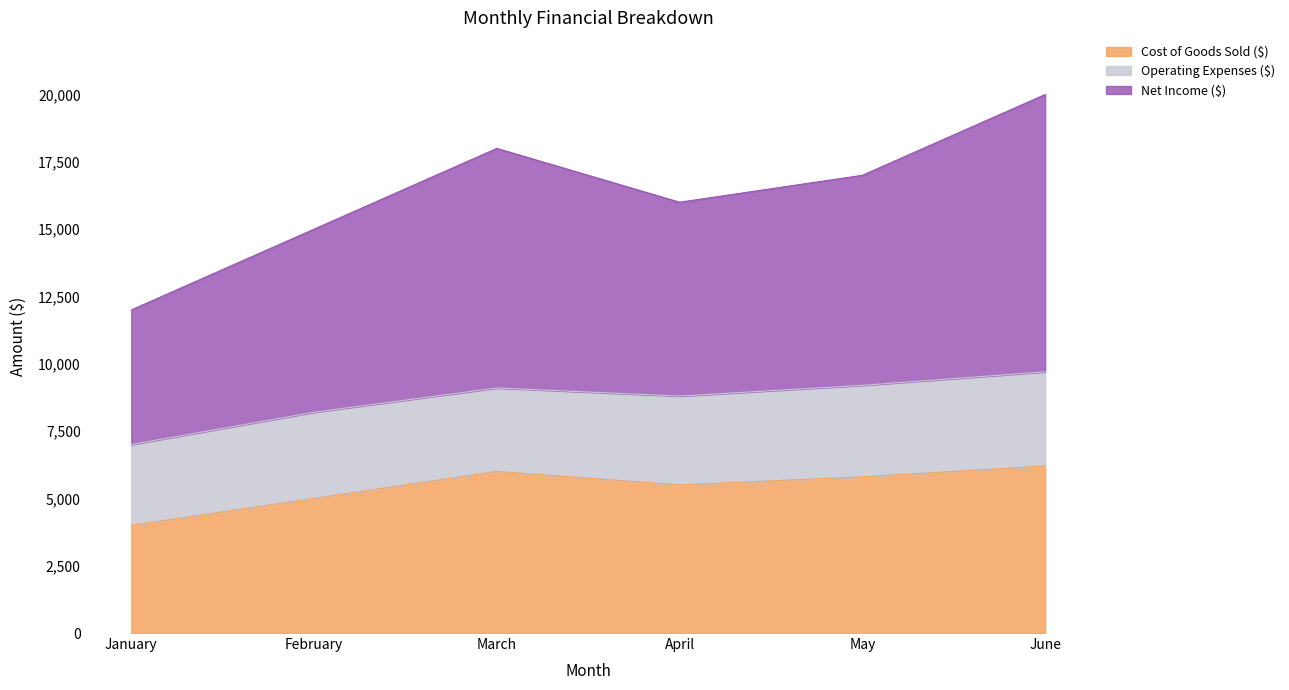

At which category does Net Income ($) reach its first local peak?

March